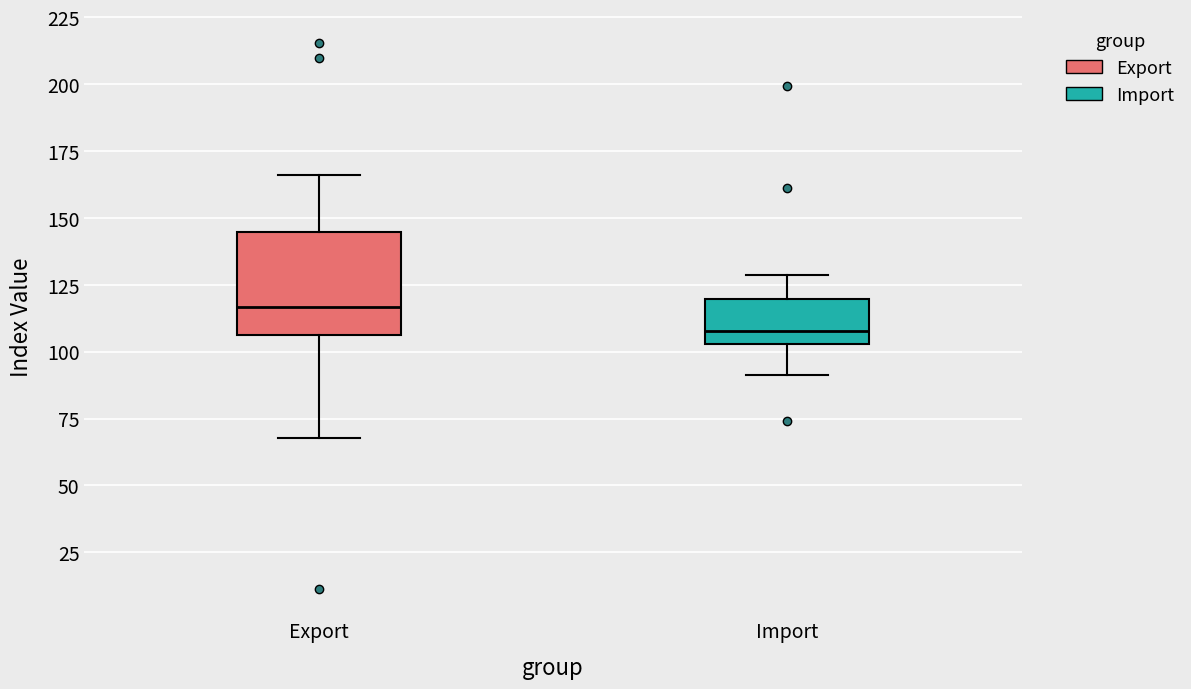

Reading left to right, transcribe this box plot: for each box, give where its median line is, the range the box spans, and where its two whiskers end, as read against the y-axis. The values are not printed on the chart, so give them approximately, as read against the axis.

Export: median 115, box 105 to 145, whiskers 70 to 165
Import: median 110, box 105 to 120, whiskers 90 to 130